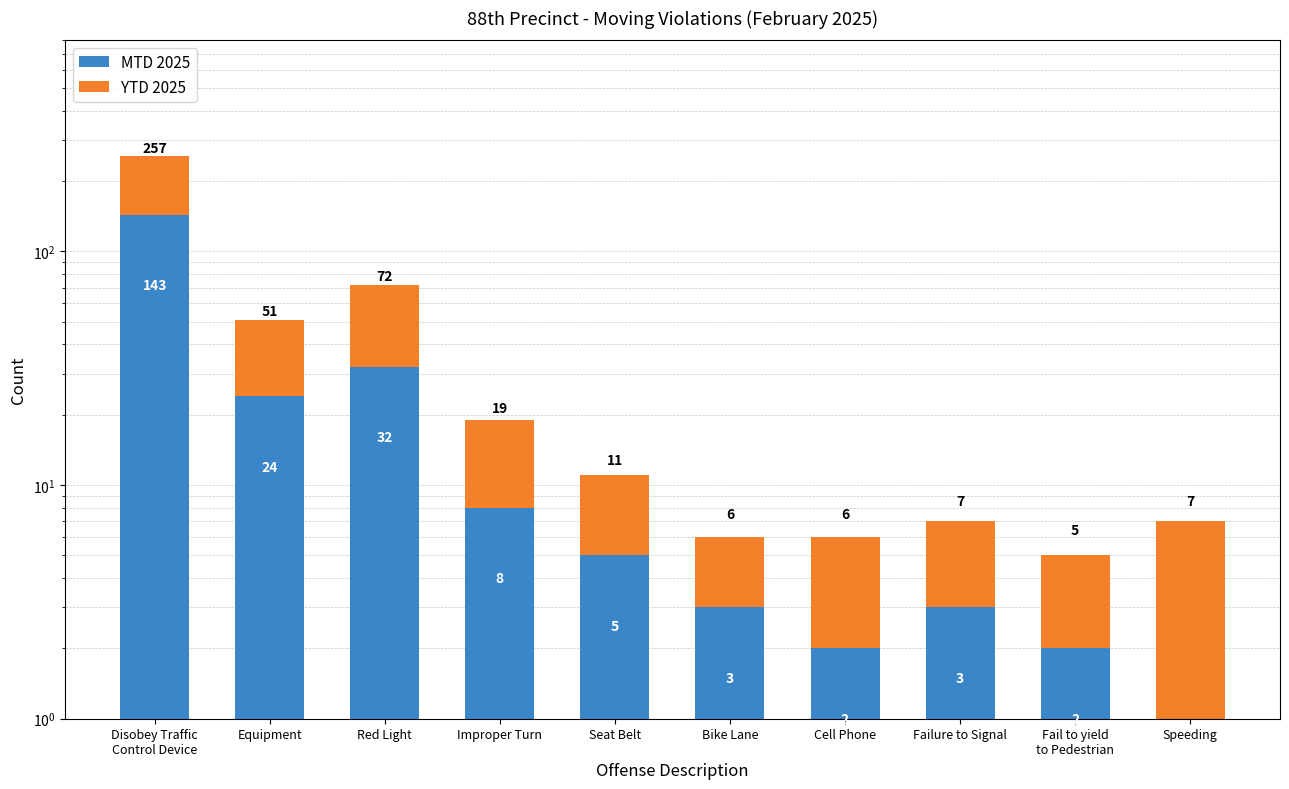

Is it true that YTD 2025 equals 6 at Speeding?

True